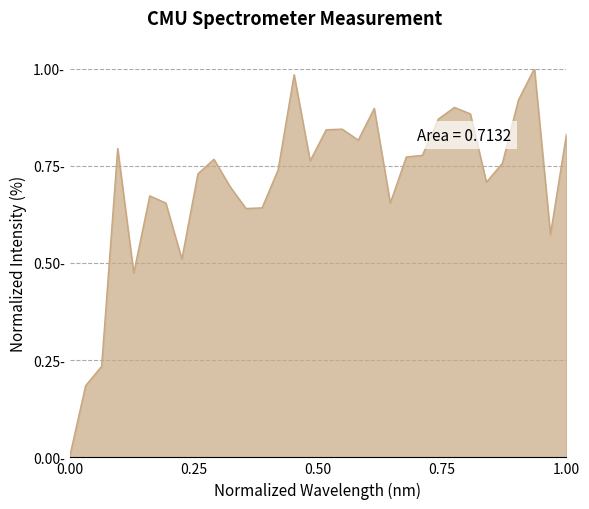

Does the chart display data point markers on the line(s)?

No